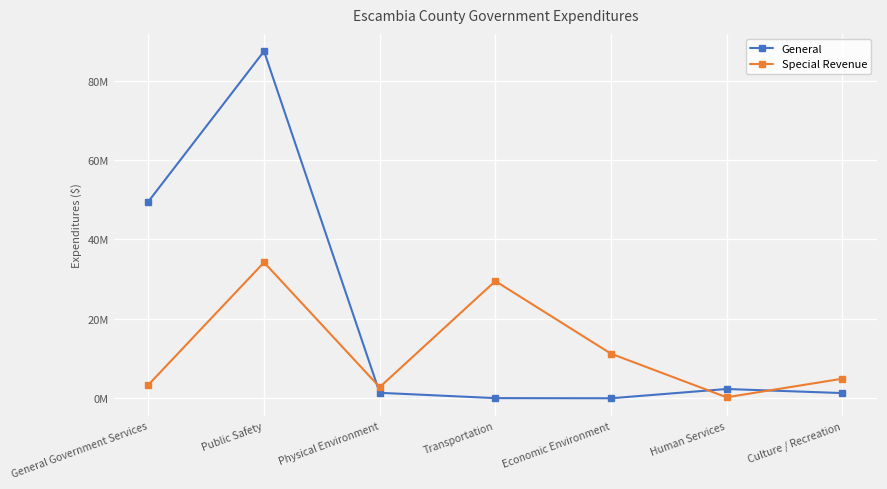

Is the value of Special Revenue at Public Safety greater than the value of General at Culture / Recreation?

Yes